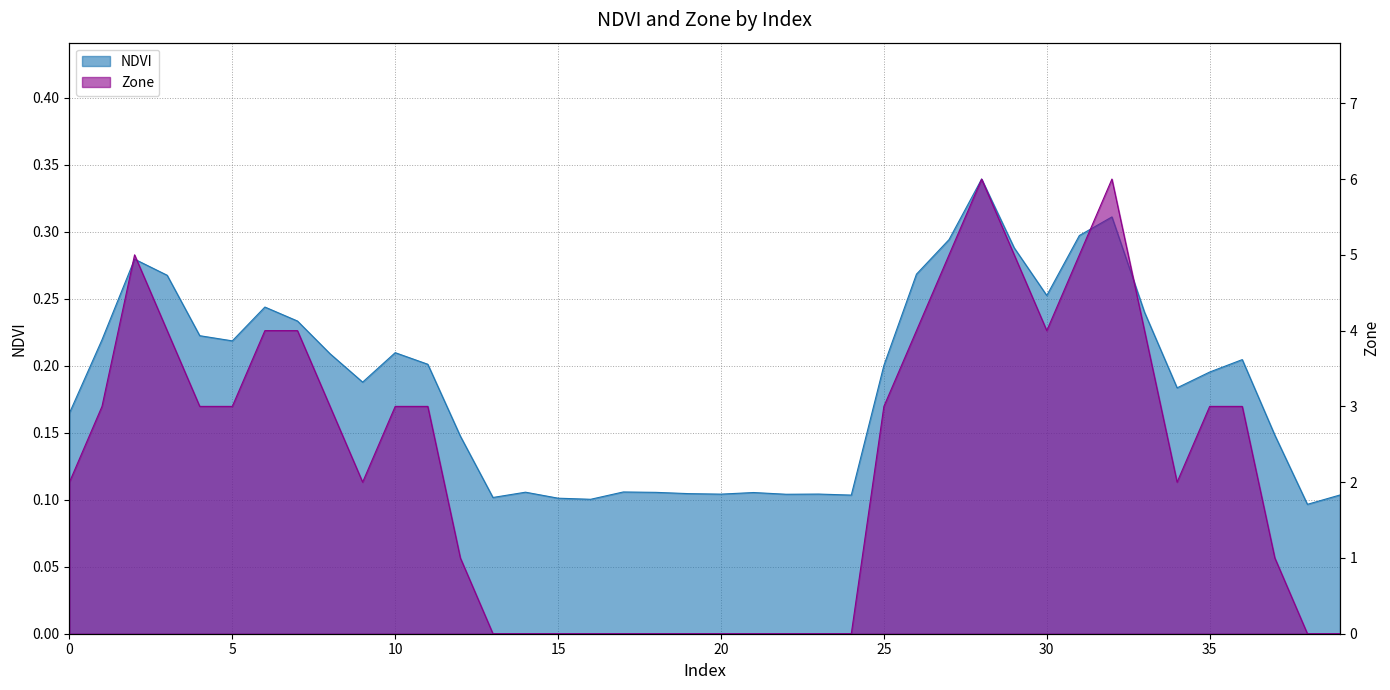

How many data points does each series have?

40